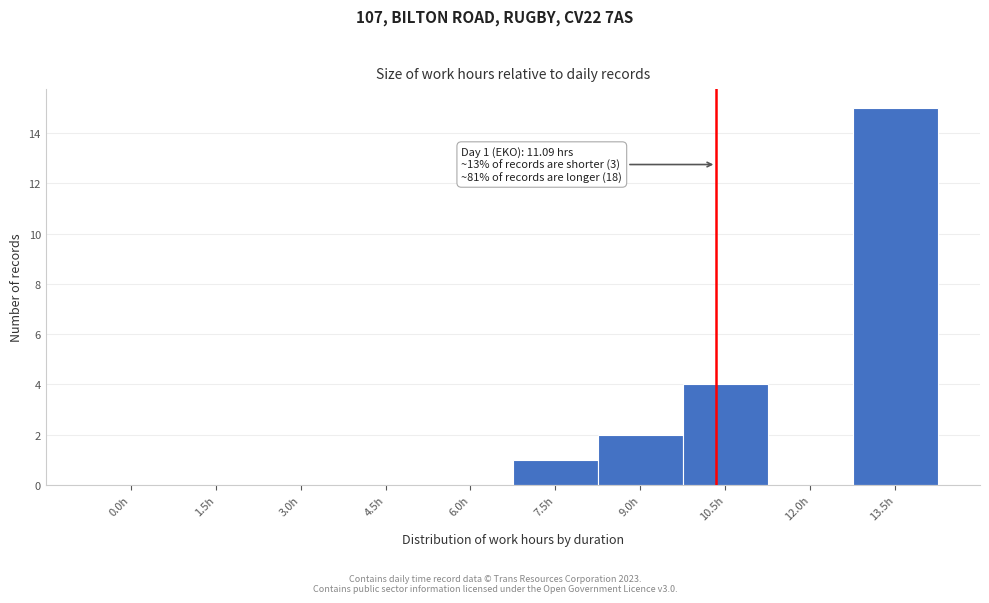

Reading left to right, what are all the values shown in this chart?

0.0h=0	1.5h=0	3.0h=0	4.5h=0	6.0h=0	7.5h=1	9.0h=2	10.5h=4	12.0h=0	13.5h=15